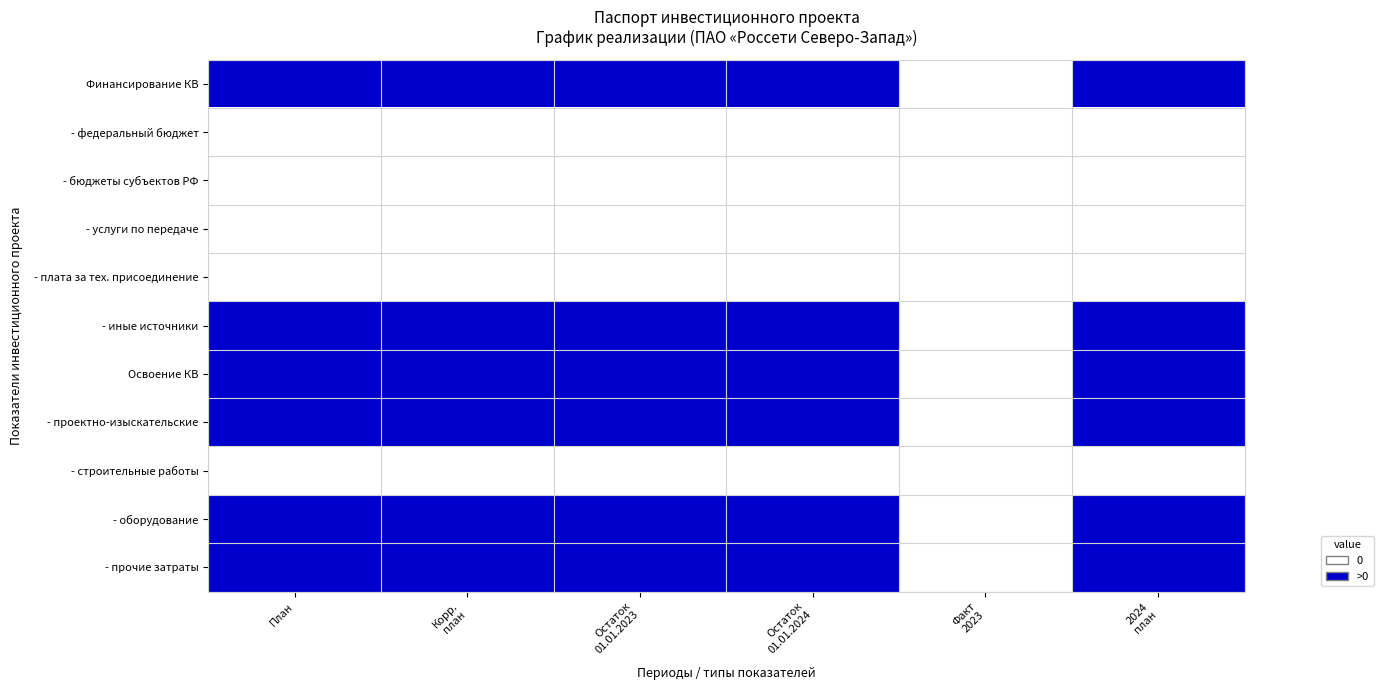

Reading right to left, transcribe all the data shown in this chart.

Финансирование КВ: 2024
план=1	Факт
2023=0	Остаток
01.01.2024=1	Остаток
01.01.2023=1	Корр.
план=1	План=1
- федеральный бюджет: 2024
план=0	Факт
2023=0	Остаток
01.01.2024=0	Остаток
01.01.2023=0	Корр.
план=0	План=0
- бюджеты субъектов РФ: 2024
план=0	Факт
2023=0	Остаток
01.01.2024=0	Остаток
01.01.2023=0	Корр.
план=0	План=0
- услуги по передаче: 2024
план=0	Факт
2023=0	Остаток
01.01.2024=0	Остаток
01.01.2023=0	Корр.
план=0	План=0
- плата за тех. присоединение: 2024
план=0	Факт
2023=0	Остаток
01.01.2024=0	Остаток
01.01.2023=0	Корр.
план=0	План=0
- иные источники: 2024
план=1	Факт
2023=0	Остаток
01.01.2024=1	Остаток
01.01.2023=1	Корр.
план=1	План=1
Освоение КВ: 2024
план=1	Факт
2023=0	Остаток
01.01.2024=1	Остаток
01.01.2023=1	Корр.
план=1	План=1
- проектно-изыскательские: 2024
план=1	Факт
2023=0	Остаток
01.01.2024=1	Остаток
01.01.2023=1	Корр.
план=1	План=1
- строительные работы: 2024
план=0	Факт
2023=0	Остаток
01.01.2024=0	Остаток
01.01.2023=0	Корр.
план=0	План=0
- оборудование: 2024
план=1	Факт
2023=0	Остаток
01.01.2024=1	Остаток
01.01.2023=1	Корр.
план=1	План=1
- прочие затраты: 2024
план=1	Факт
2023=0	Остаток
01.01.2024=1	Остаток
01.01.2023=1	Корр.
план=1	План=1